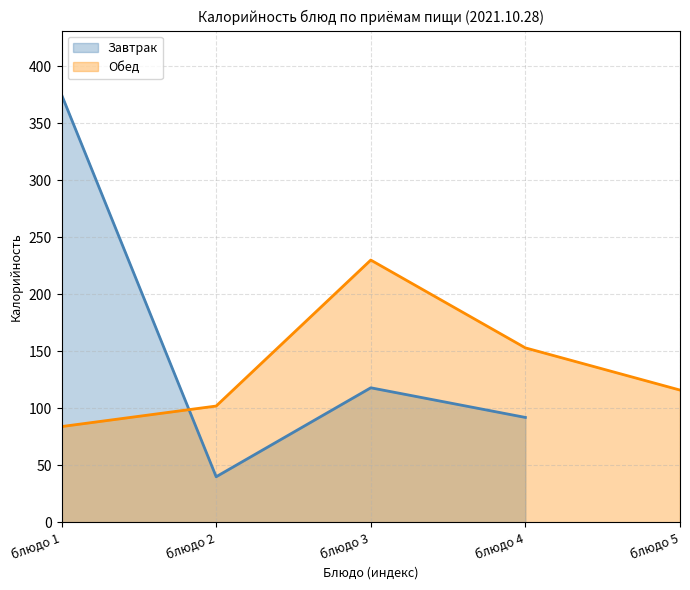

The value of Обед at блюдо 4 is 53. True or false?

False